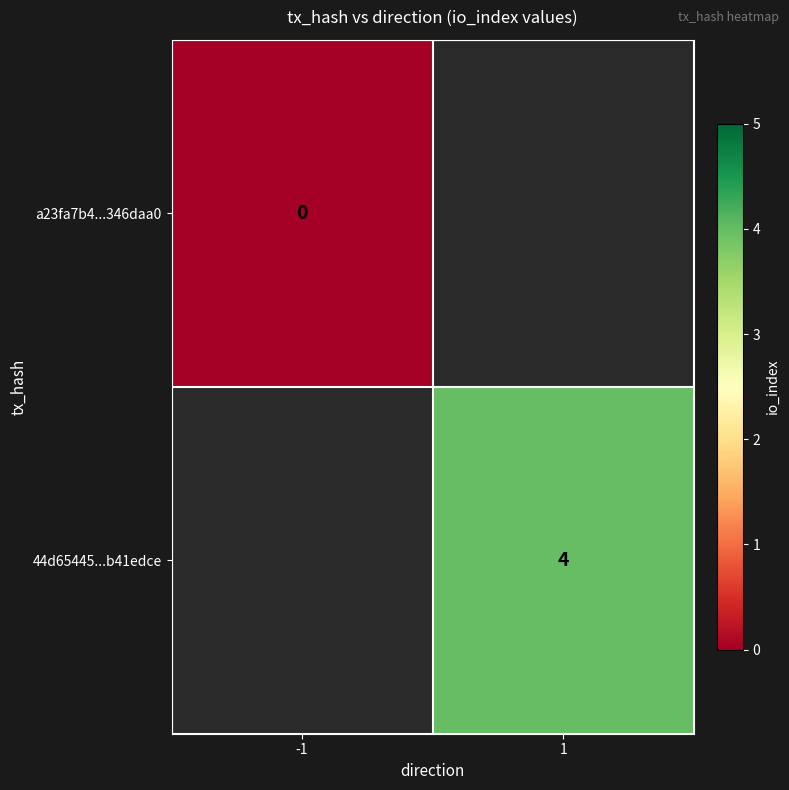

What is the greatest value displayed?

4.0